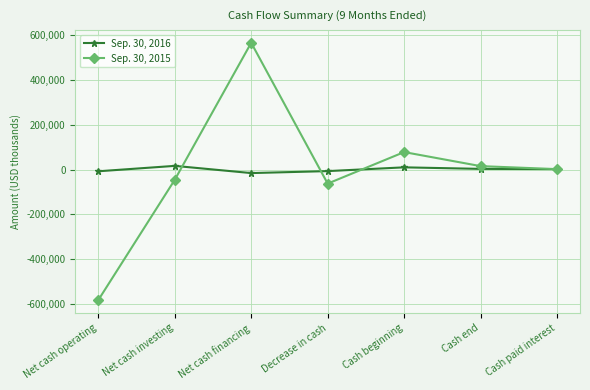

What is the difference between the maximum and second lowest values in the Sep. 30, 2015 series?

628439